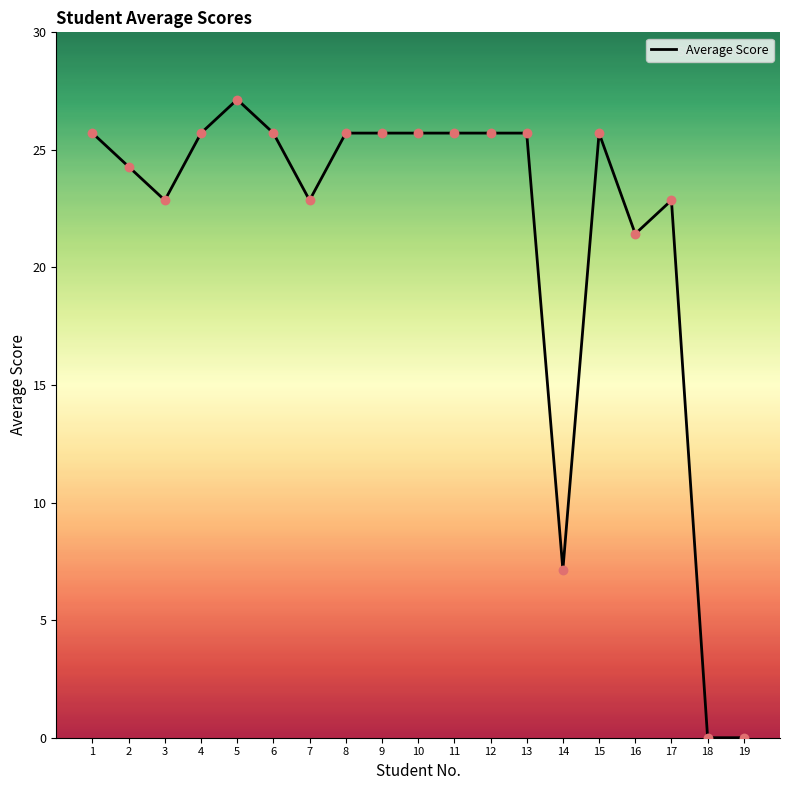

Which has a higher value, 18 or 12?

12